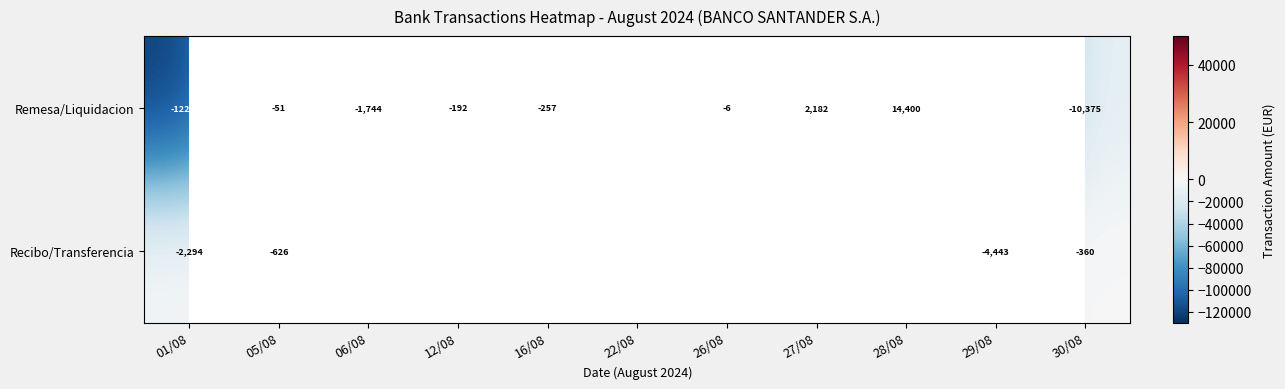

Between 06/08 and 22/08, which is larger?

22/08